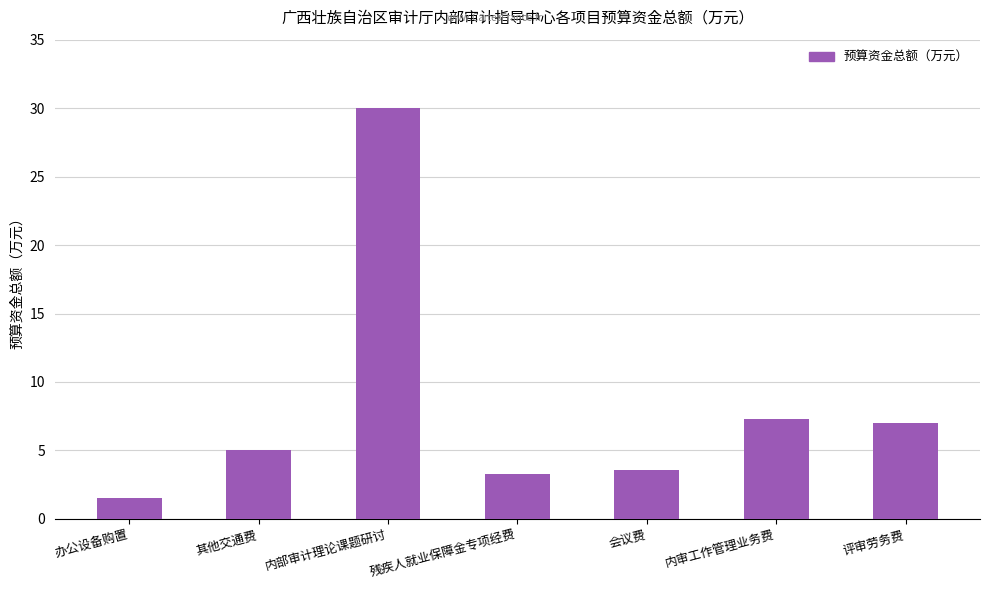

List the labels in order of value, largest first.

内部审计理论课题研讨, 内审工作管理业务费, 评审劳务费, 其他交通费, 会议费, 残疾人就业保障金专项经费, 办公设备购置